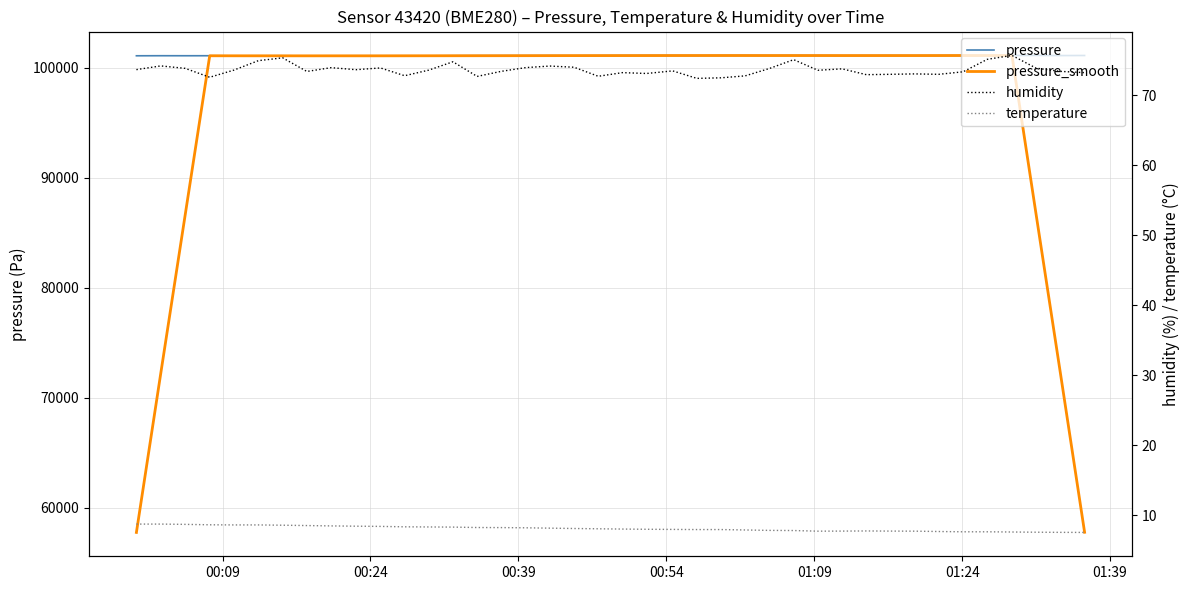

How many data points in temperature are less than 8?

17